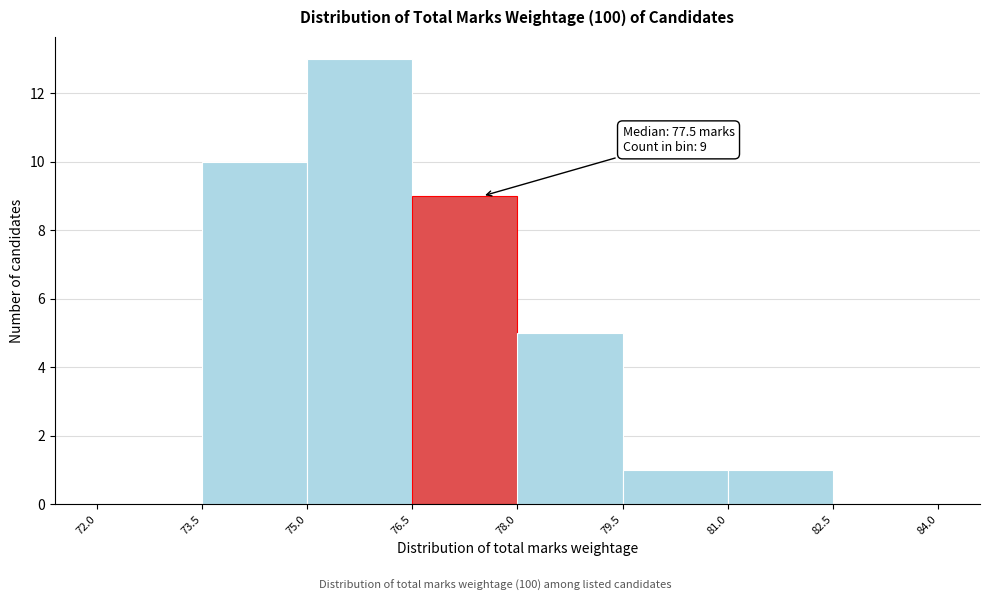

Over which range of the x-axis is the bar tallest?

75.0 to 76.5